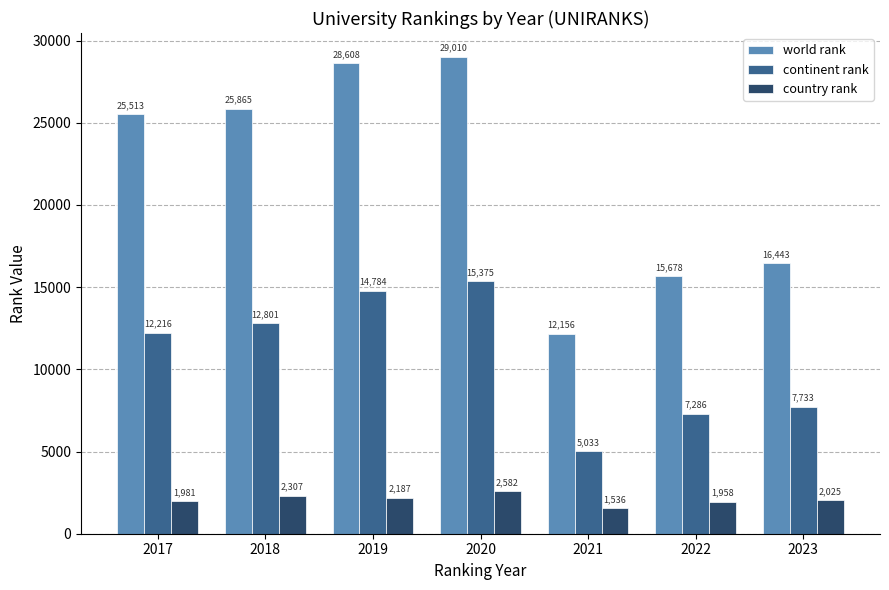

At which label is country rank closest to 2059?

2023